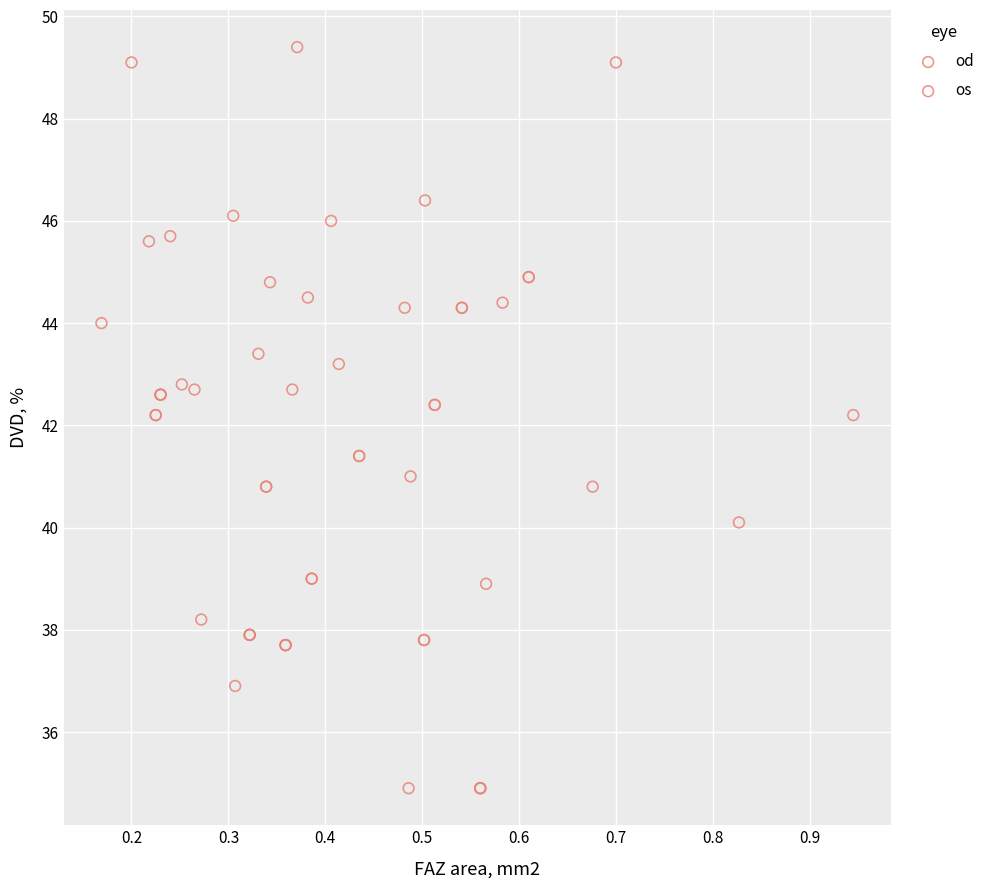

What are all the series names shown in the legend?

od, os